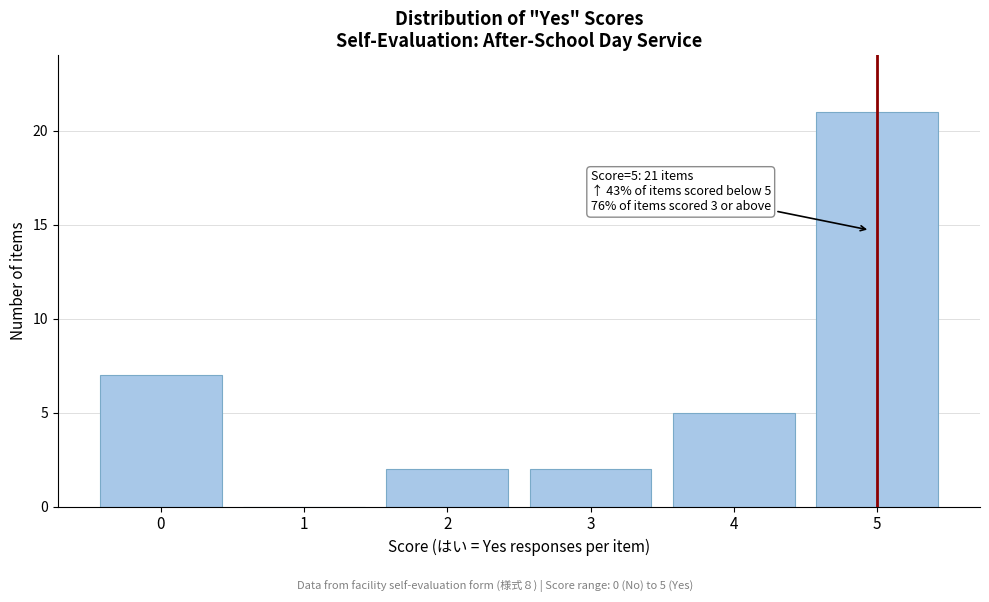

Reading right to left, what are all the values shown in this chart?

5=21	4=5	3=2	2=2	1=0	0=7